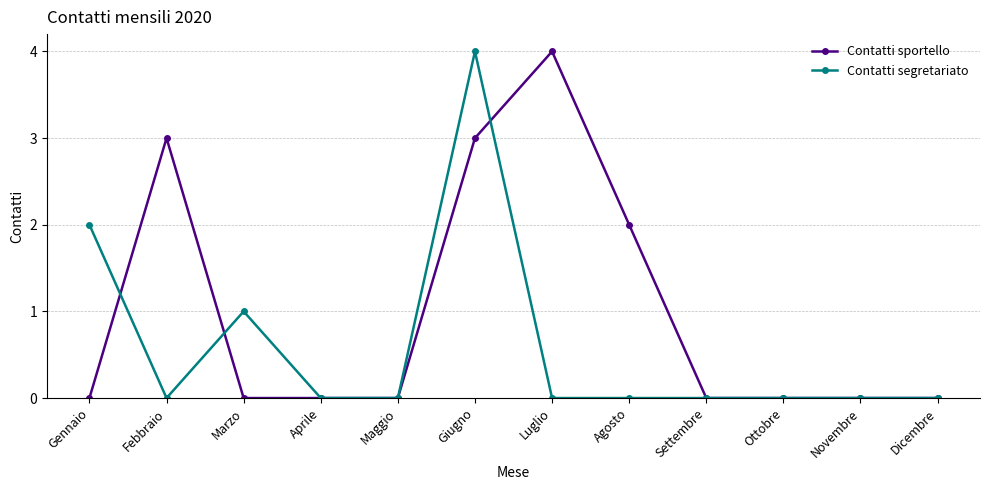

The Contatti sportello series shows 5 at Febbraio. True or false?

False